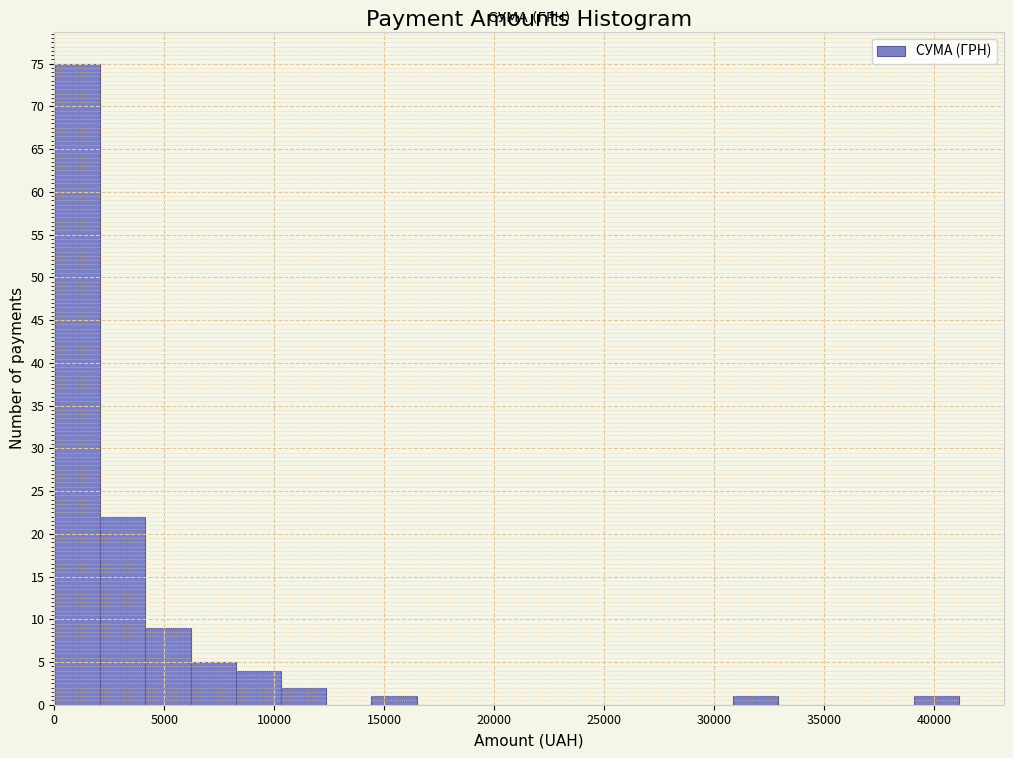

Reading left to right, transcribe this chart: for each bar, give the range it covers on the x-axis and its height. Neither the bar edges nor the heights are printed on the chart, so give them approximately, as read against the axes.

0 to 2000: 75
2000 to 4000: 22
4000 to 6000: 9
6000 to 8000: 5
8000 to 10500: 4
10500 to 12500: 2
12500 to 14500: 0
14500 to 16500: 1
16500 to 18500: 0
18500 to 20500: 0
20500 to 22500: 0
22500 to 24500: 0
24500 to 26500: 0
26500 to 29000: 0
29000 to 31000: 0
31000 to 33000: 1
33000 to 35000: 0
35000 to 37000: 0
37000 to 39000: 0
39000 to 41000: 1